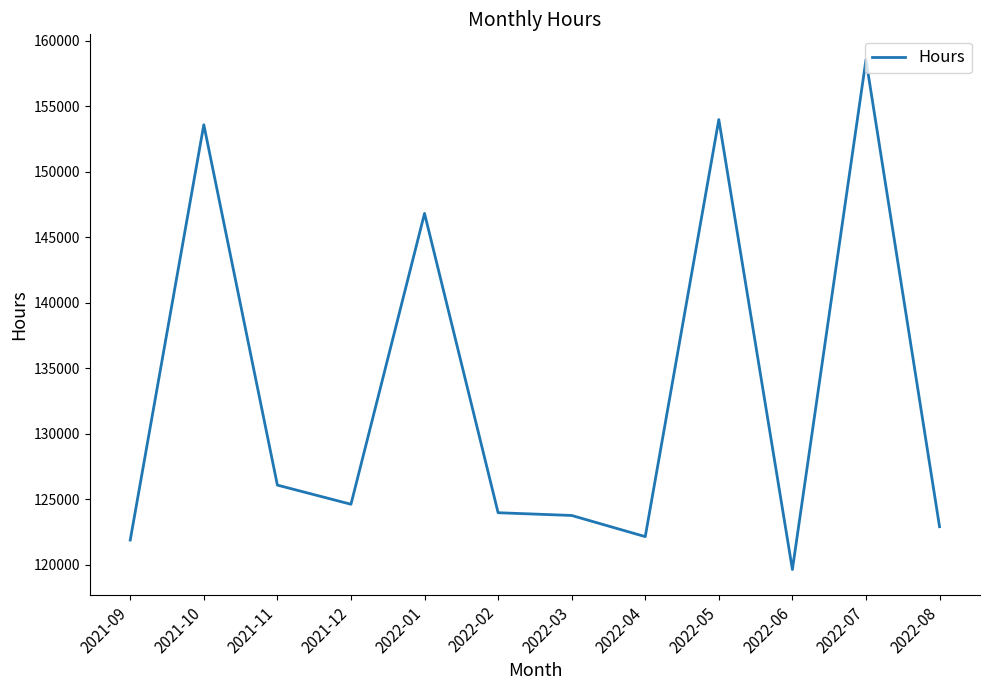

Which has a higher value, 2022-05 or 2022-02?

2022-05